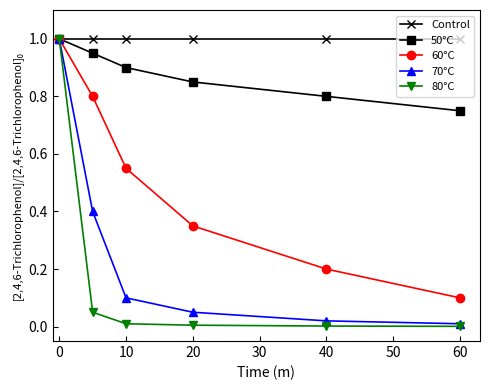

What is the maximum value for 70°C?

1.0